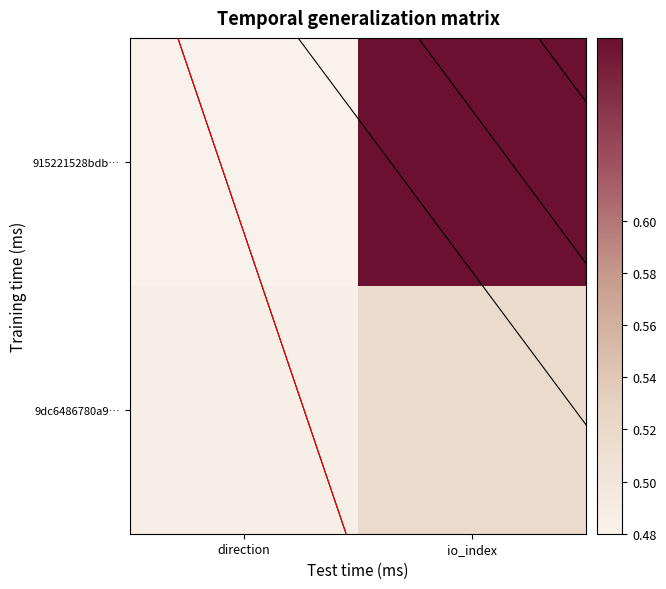

Is the value of 9dc6486780a9… at io_index greater than the value of 915221528bdb… at io_index?

No